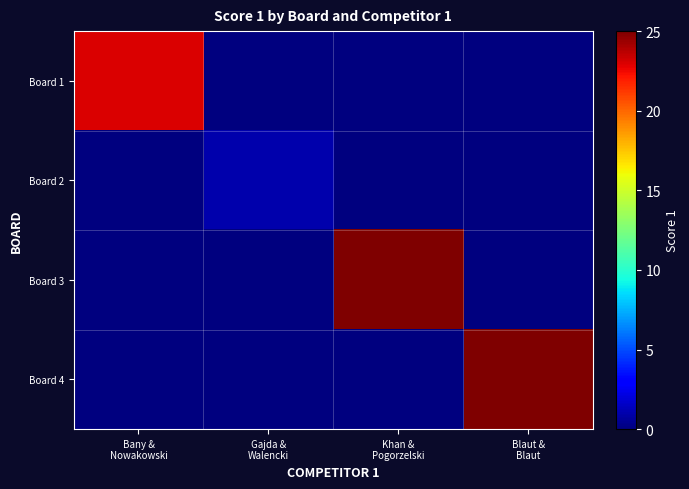

Between Khan &
Pogorzelski and Gajda &
Walencki, which is larger?

Khan &
Pogorzelski